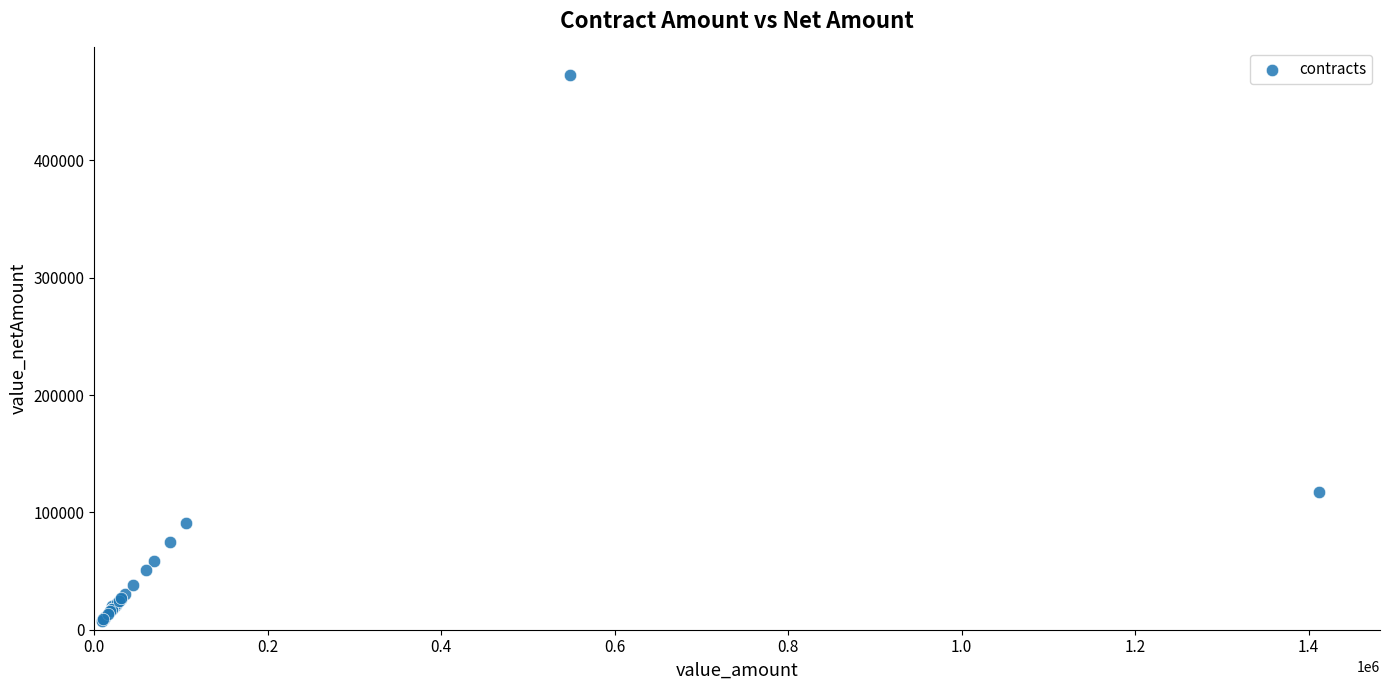

What Y value in the scatter plot is closest to 240354?

117686.5